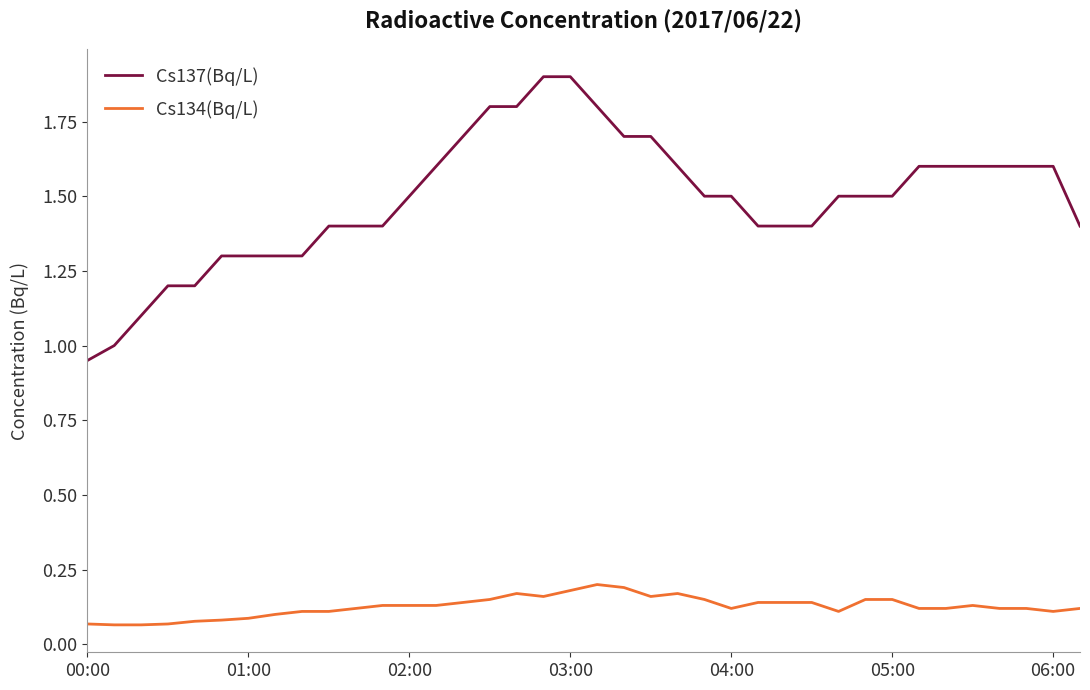

Which series has the widest spread of values?

Cs137(Bq/L)